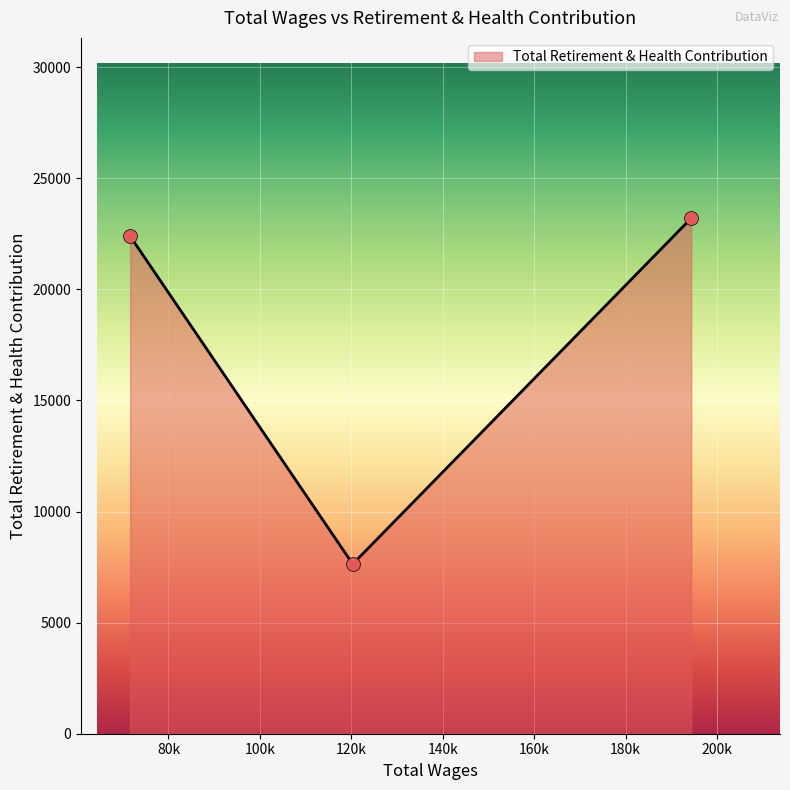

What is the maximum value shown in the chart?

23200